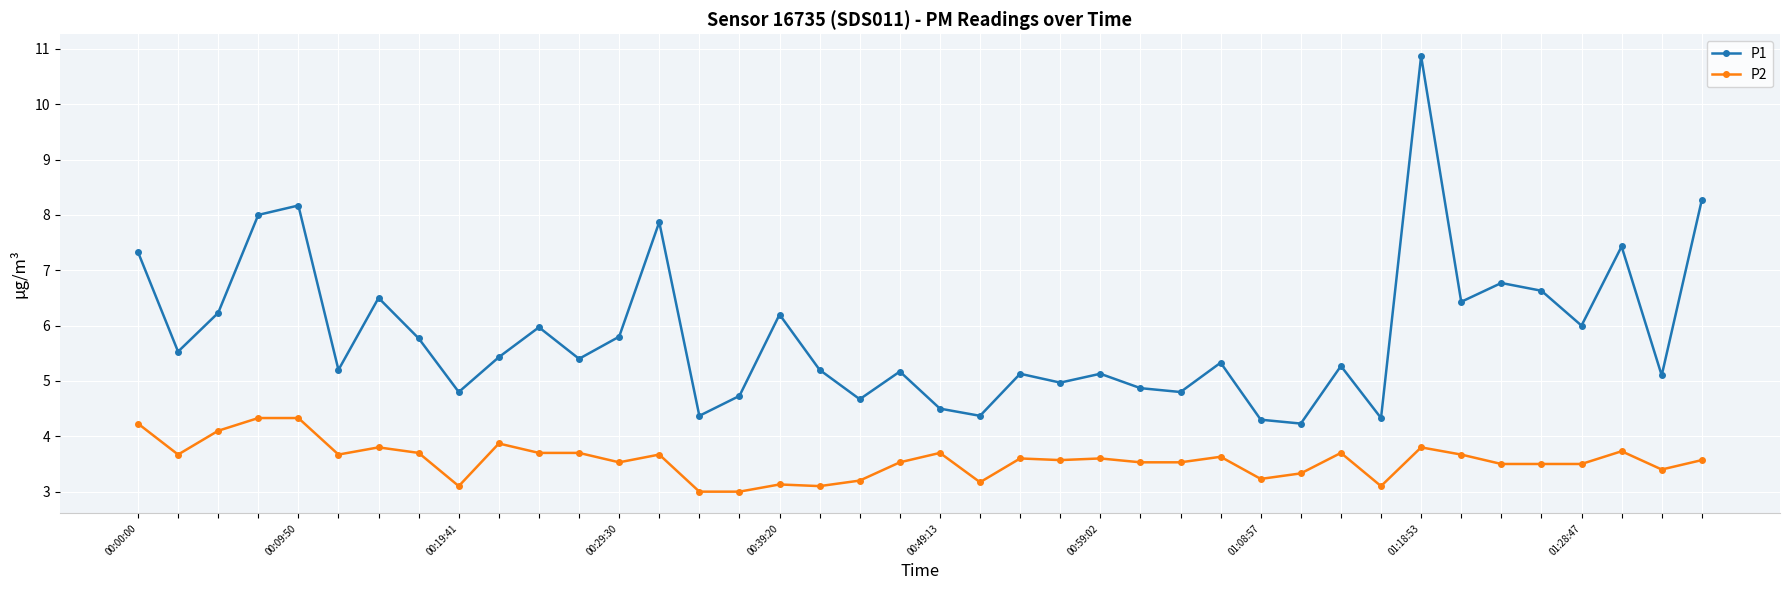

How many categories are shown in the chart?

40